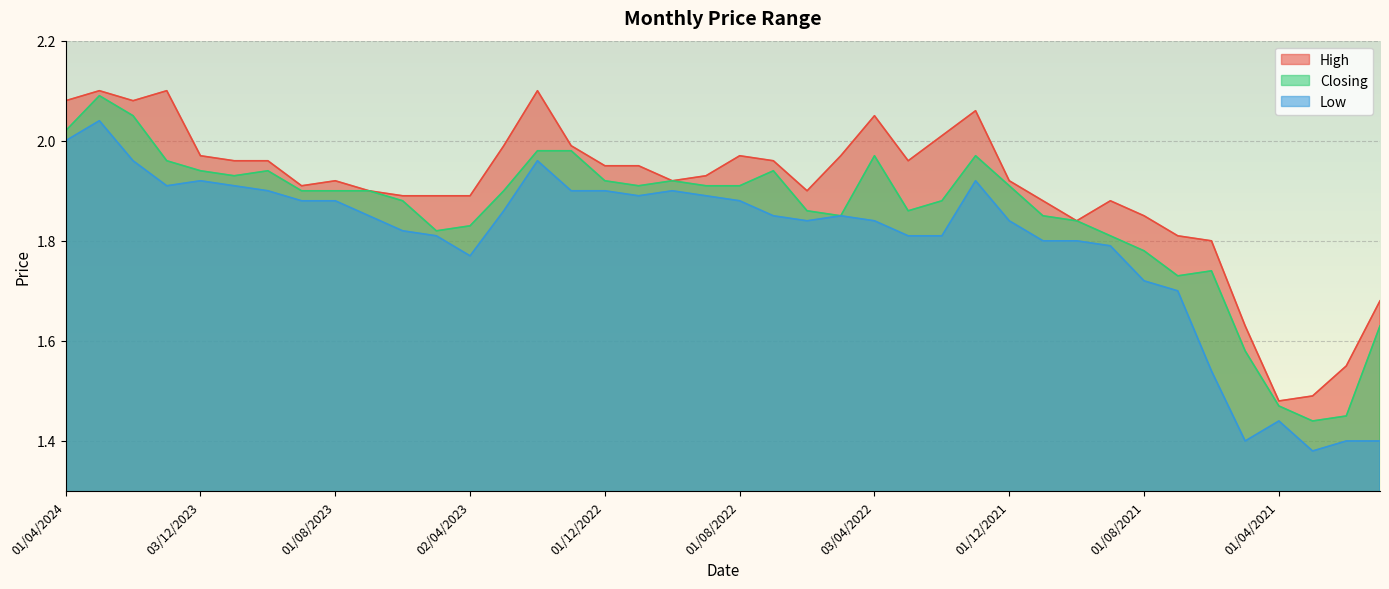

Does the chart display data point markers on the line(s)?

No